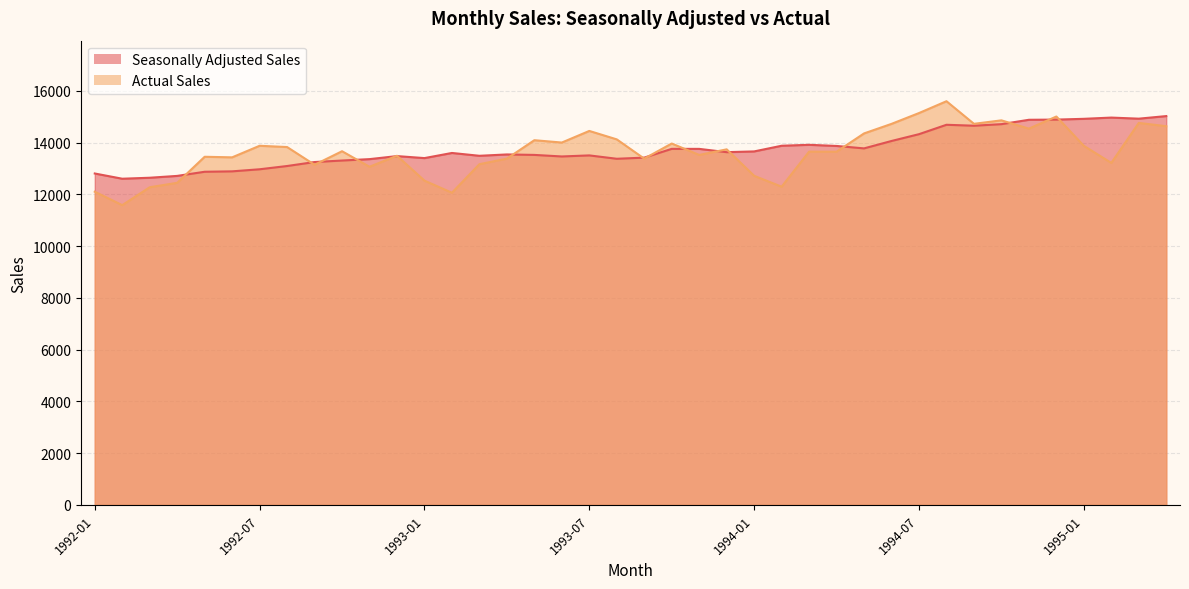

What is the lowest value of the Actual Sales series?

11580